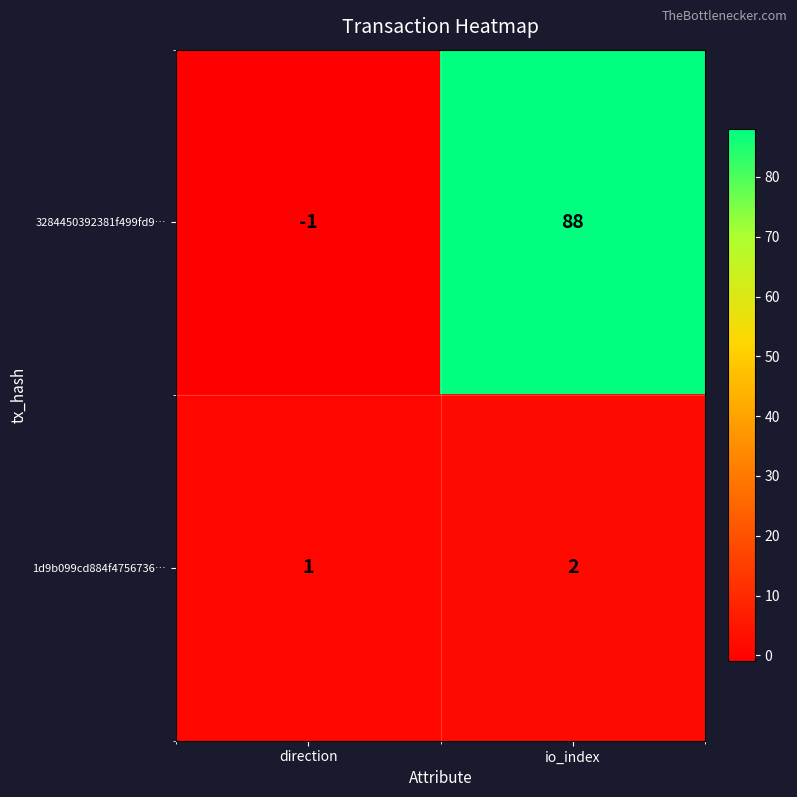

How many data points in 3284450392381f499fd9… are less than 88?

1